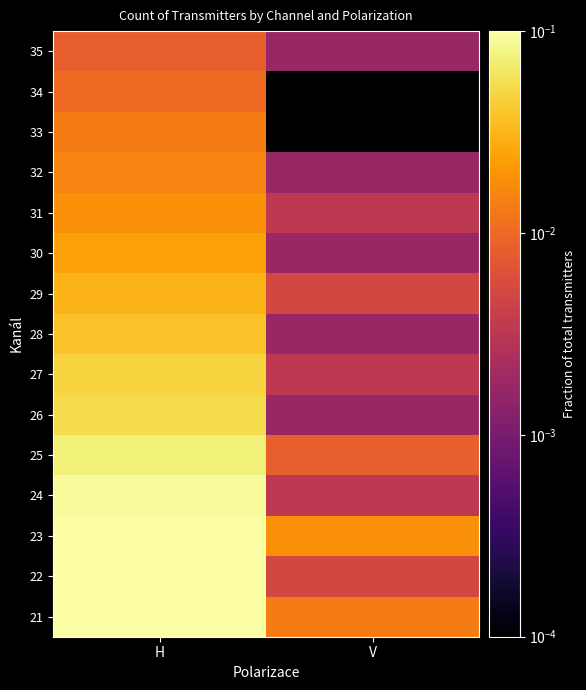

Which category has the highest value in the 29 series?

H